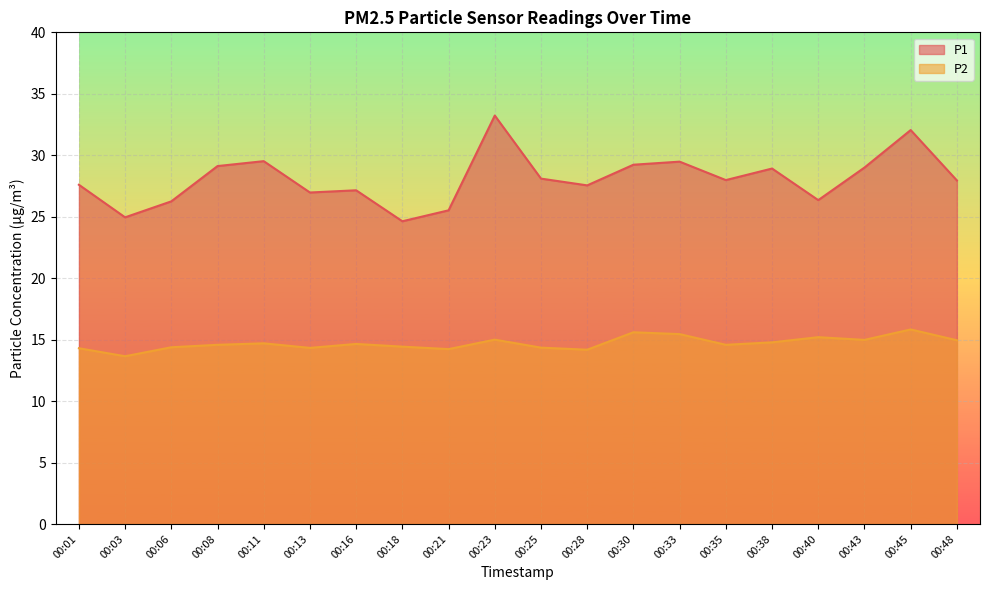

List the series in order of their peak value, lowest first.

P2, P1